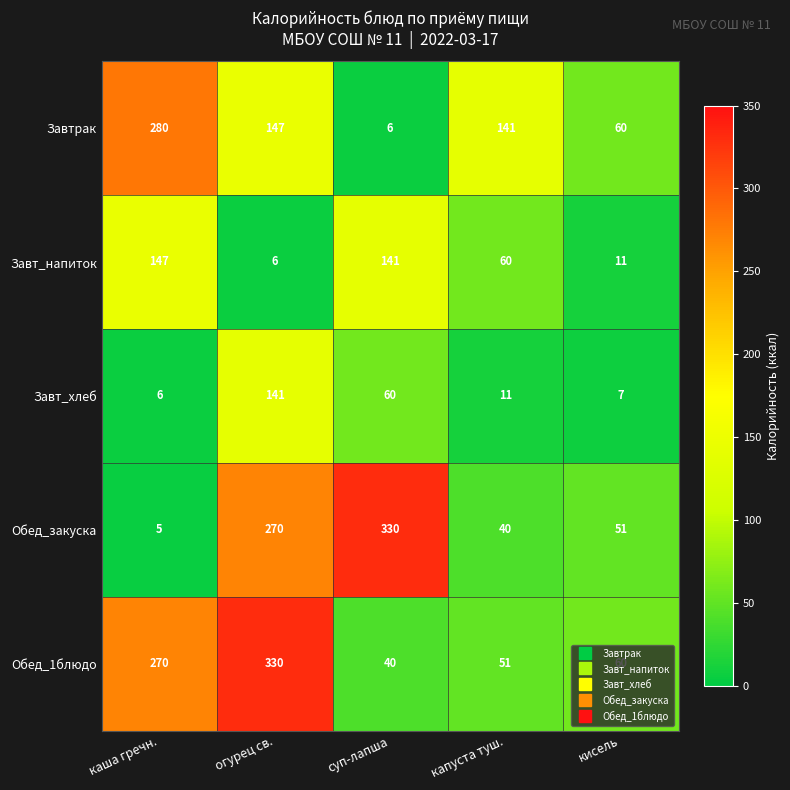

What is the difference between the second highest and second lowest values in the Завтрак series?

87